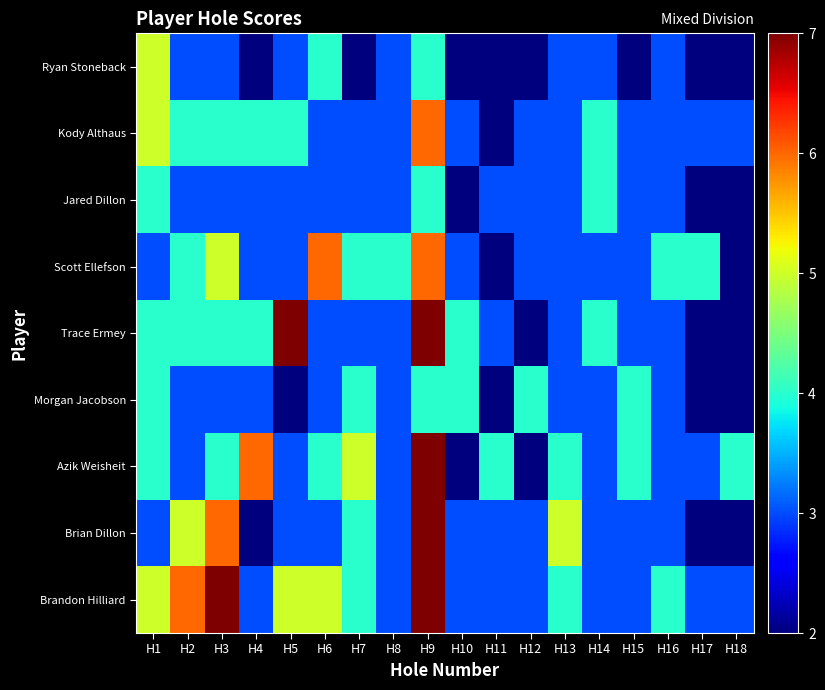

How many distinct data groups are displayed?

9